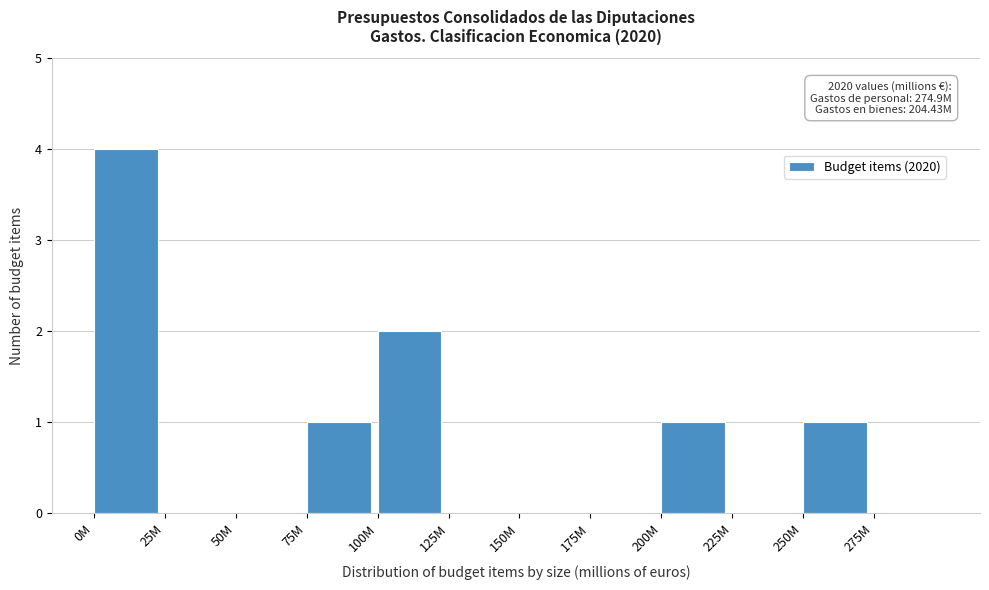

Reading left to right, what are all the values shown in this chart?

0M=4	25M=0	50M=0	75M=1	100M=2	125M=0	150M=0	175M=0	200M=1	225M=0	250M=1	275M=0